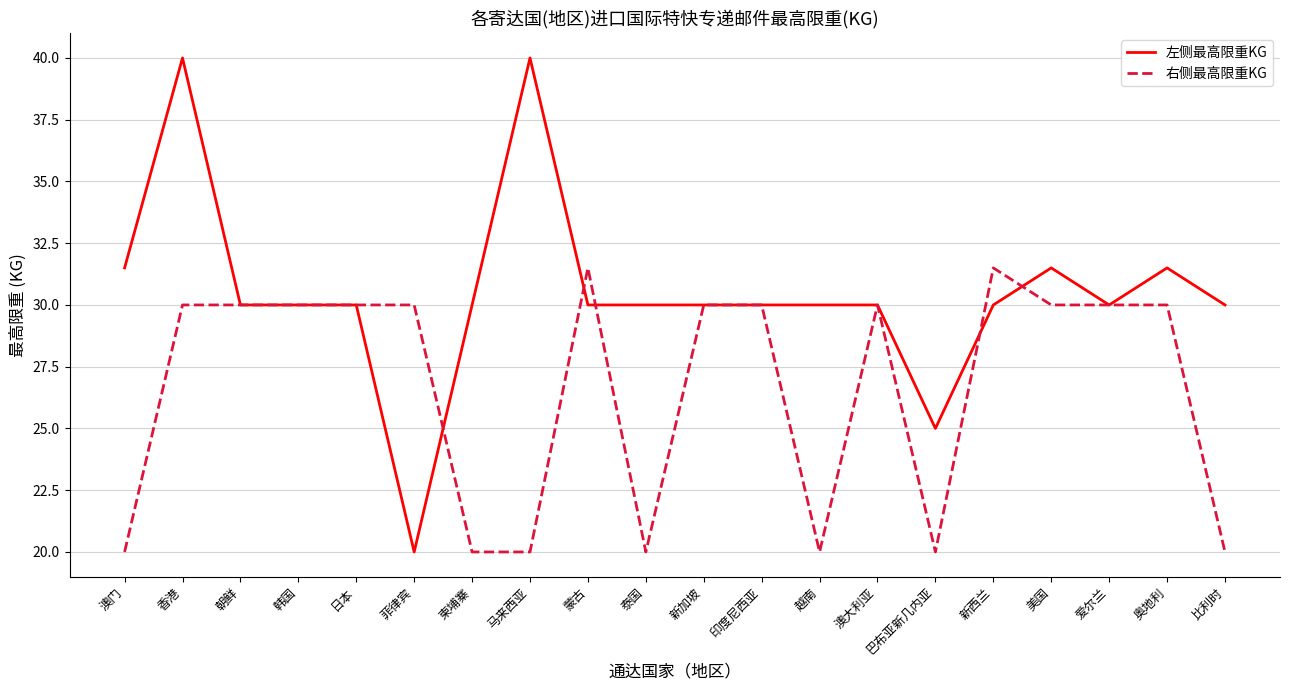

What position from the right is 香港?

19